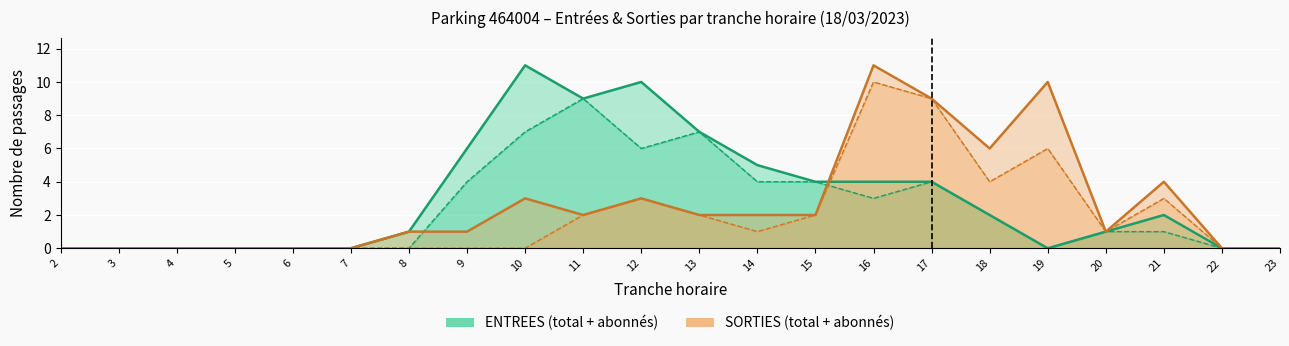

At how many categories does at least one series exceed 2?

12